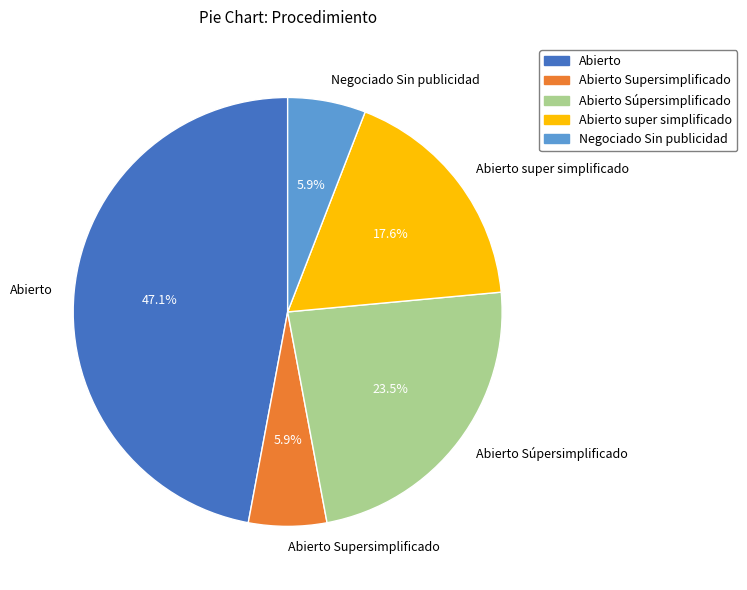

How many slices are in this pie chart?

5